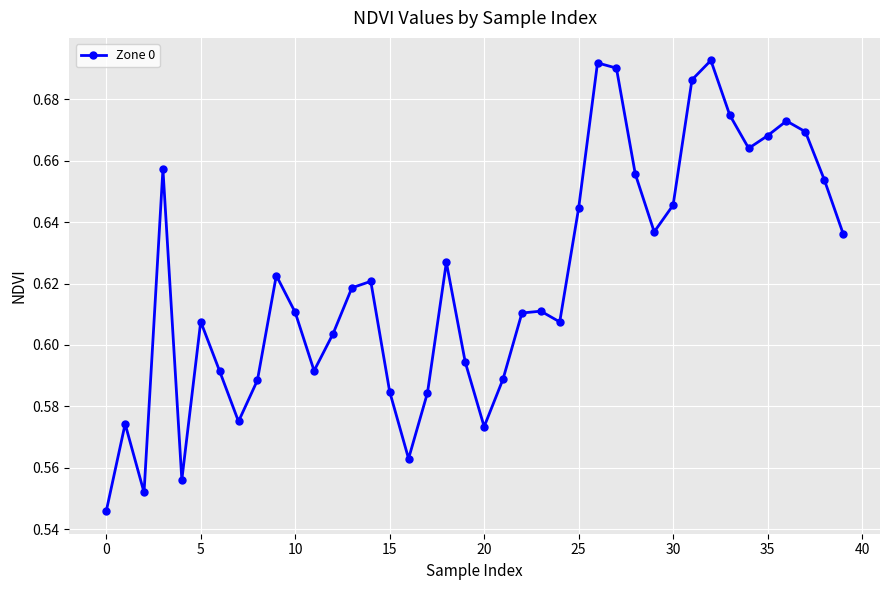

How many values are between 0 and 1?

40